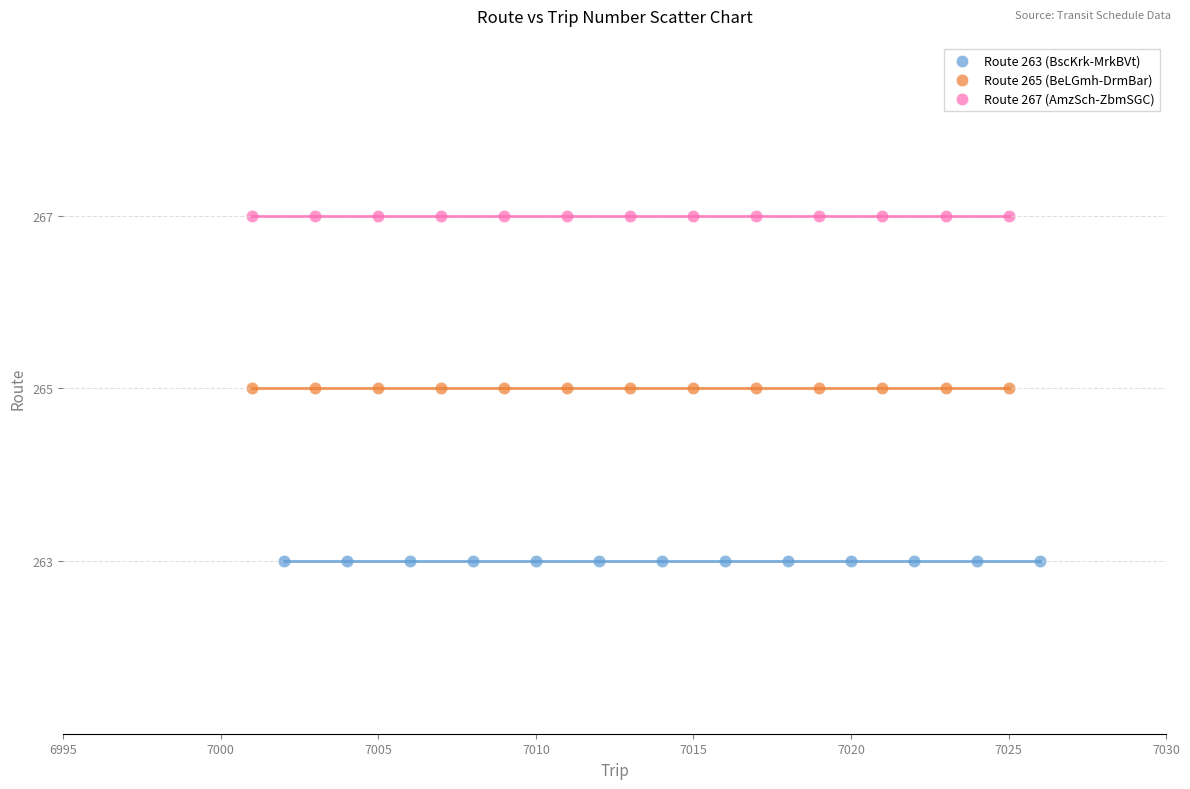

Which series reaches the minimum Y coordinate?

Route 263 (BscKrk-MrkBVt)